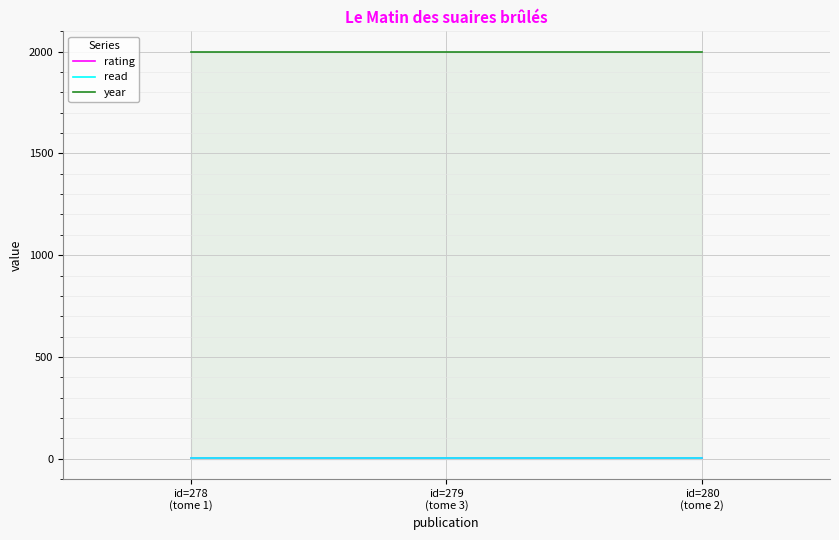

What are all the series names shown in the legend?

rating, read, year